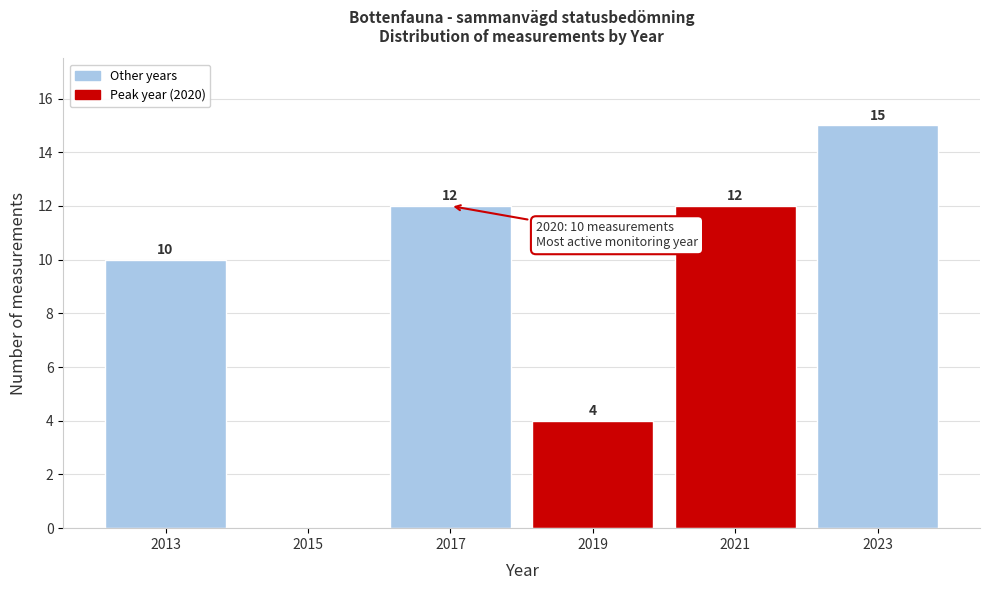

Over which range of the x-axis is the bar tallest?

2022 to 2024